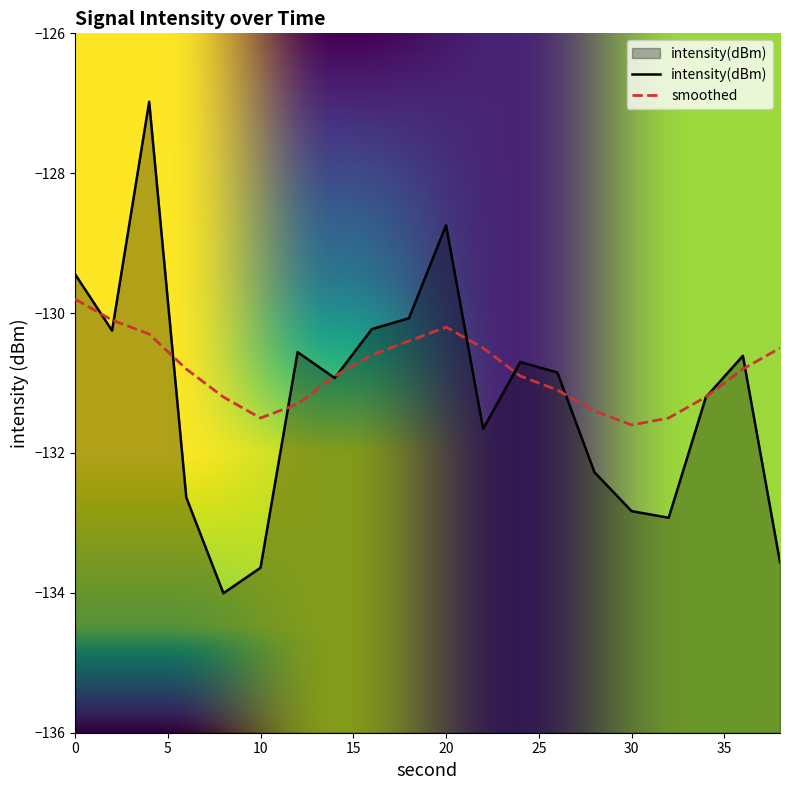

How many data points in smoothed are above -130?

1